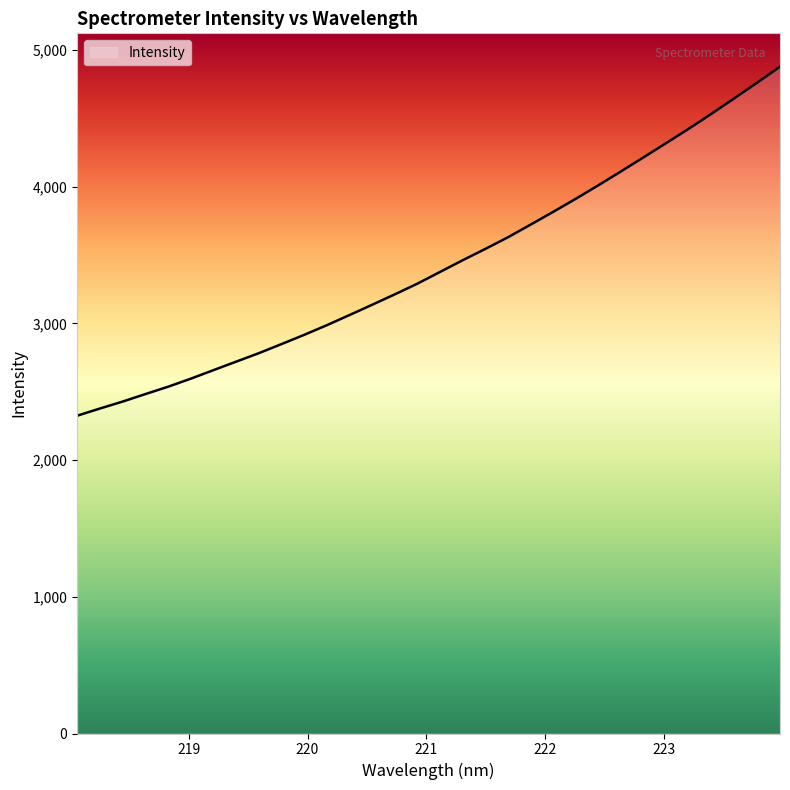

True or false: there are more than 1 points higher than both neighbors.

False